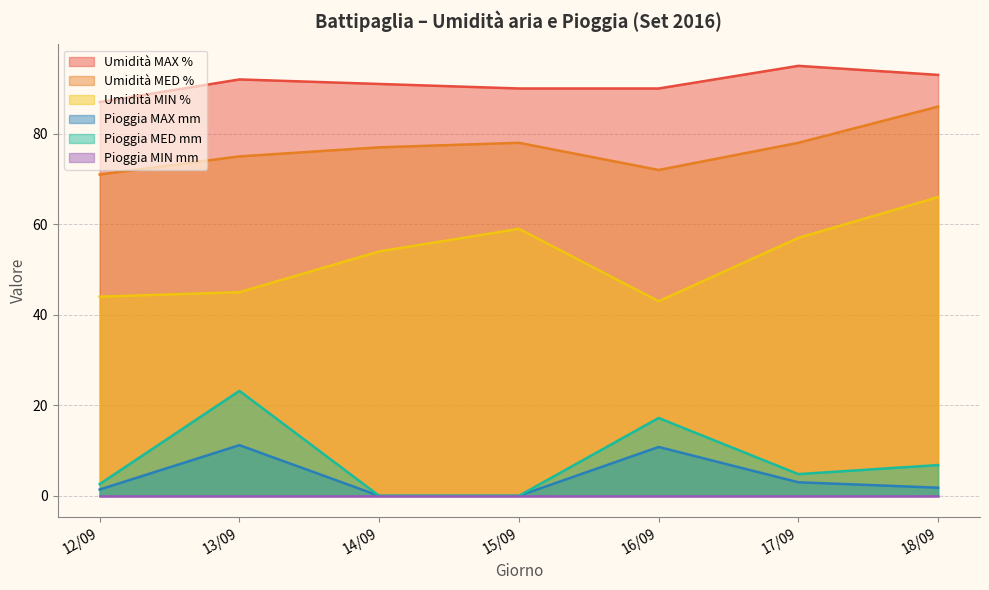

Is it true that Umidità MIN % equals 34.8 at 14/09?

False